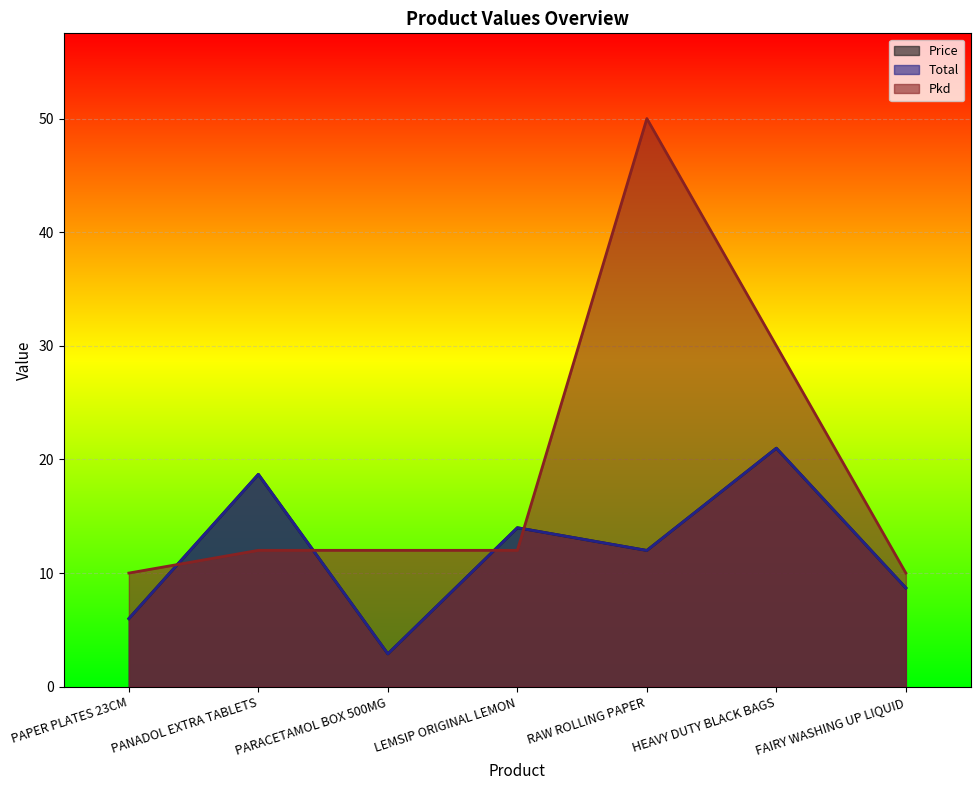

Which series changed the most between LEMSIP ORIGINAL LEMON and RAW ROLLING PAPER?

Pkd